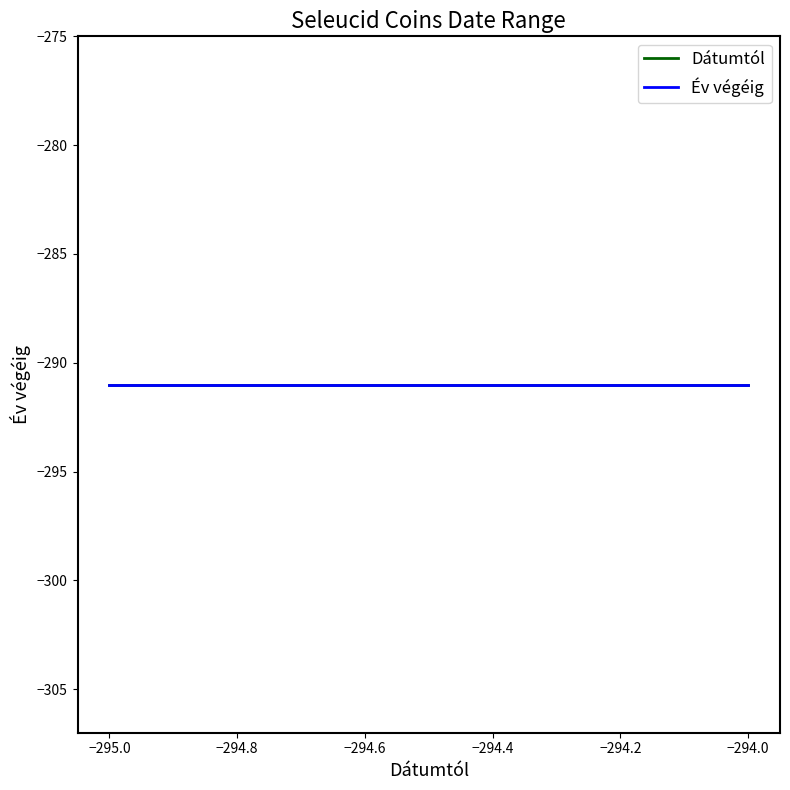

The value of Év végéig at sc.1.165.1a is -483. True or false?

False